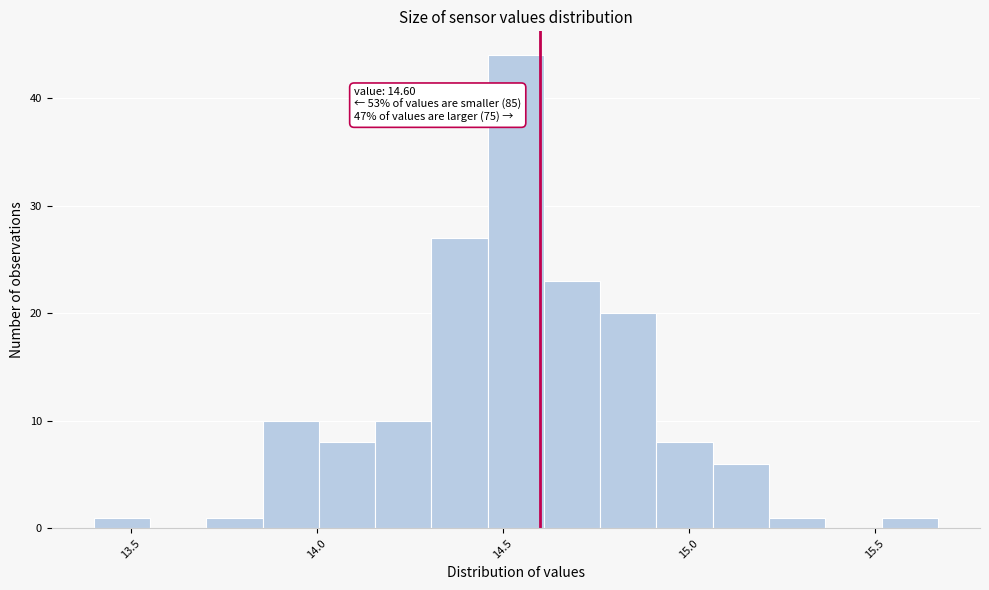

Around what value on the x-axis is the tallest bar? Give the approximate position of its centre, as read against the axis.

14.55